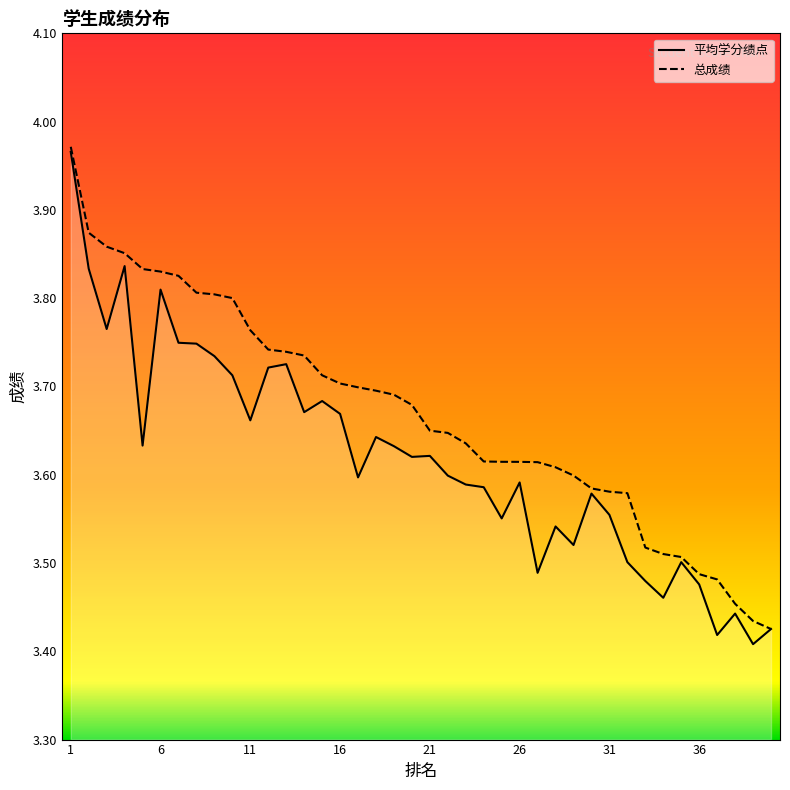

What is the minimum value shown in the chart?

3.4